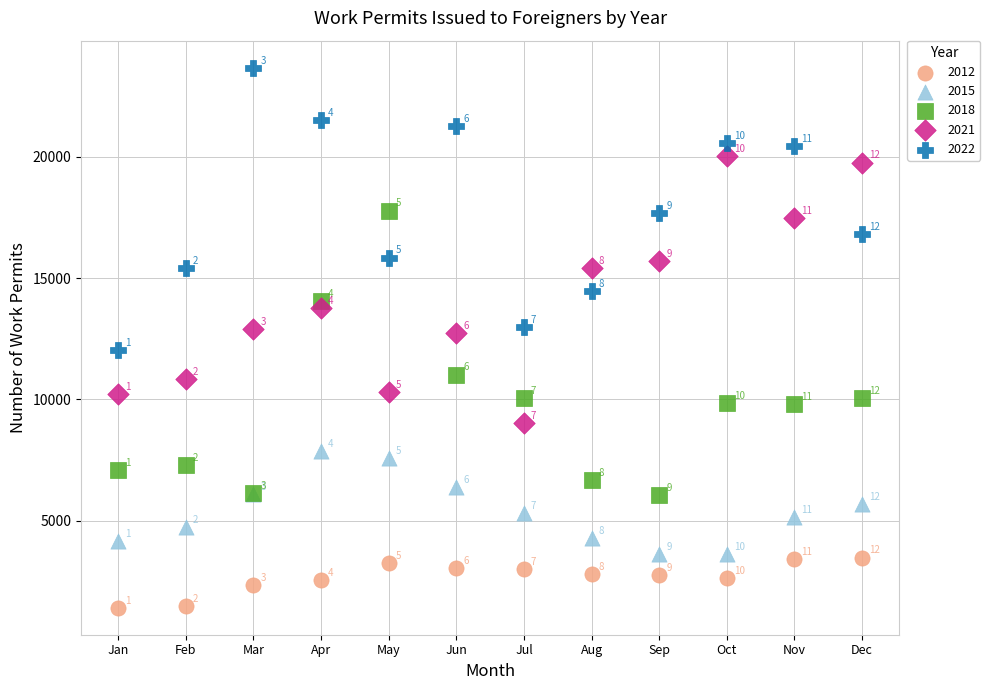

Which series reaches the minimum Y coordinate?

2012